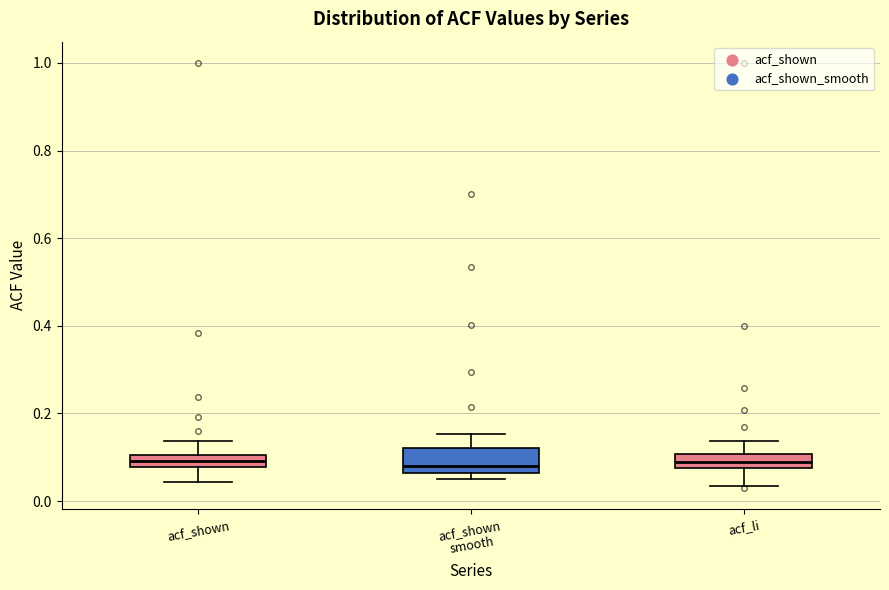

Comparing the boxes themselves (not the whiskers), which one is the tallest?

acf_shown smooth